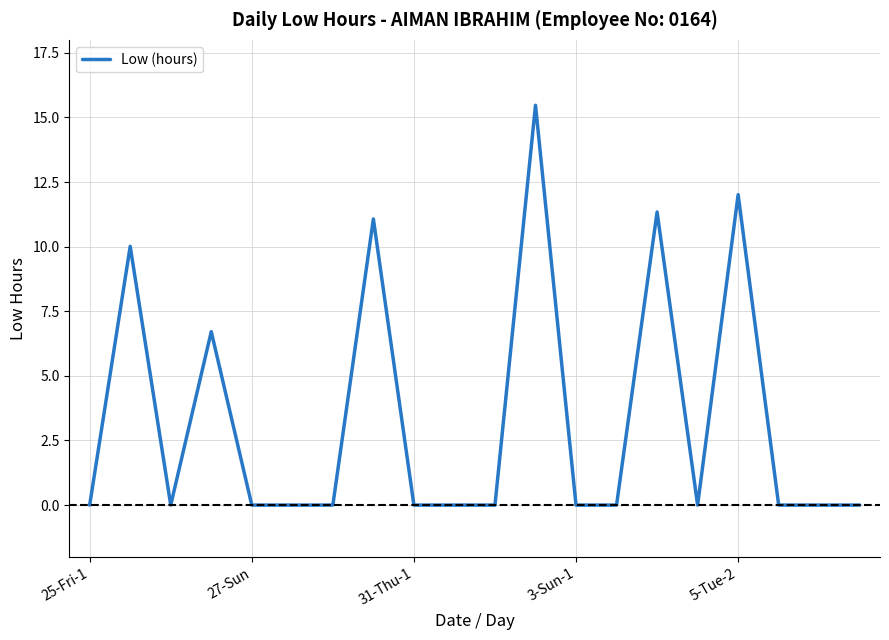

What is the difference between the maximum and minimum values?

15.5